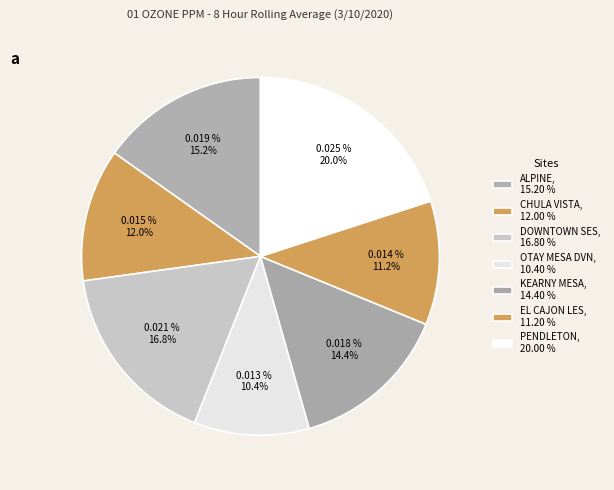

The OTAY MESA DVN slice represents 20% of the pie. True or false?

False